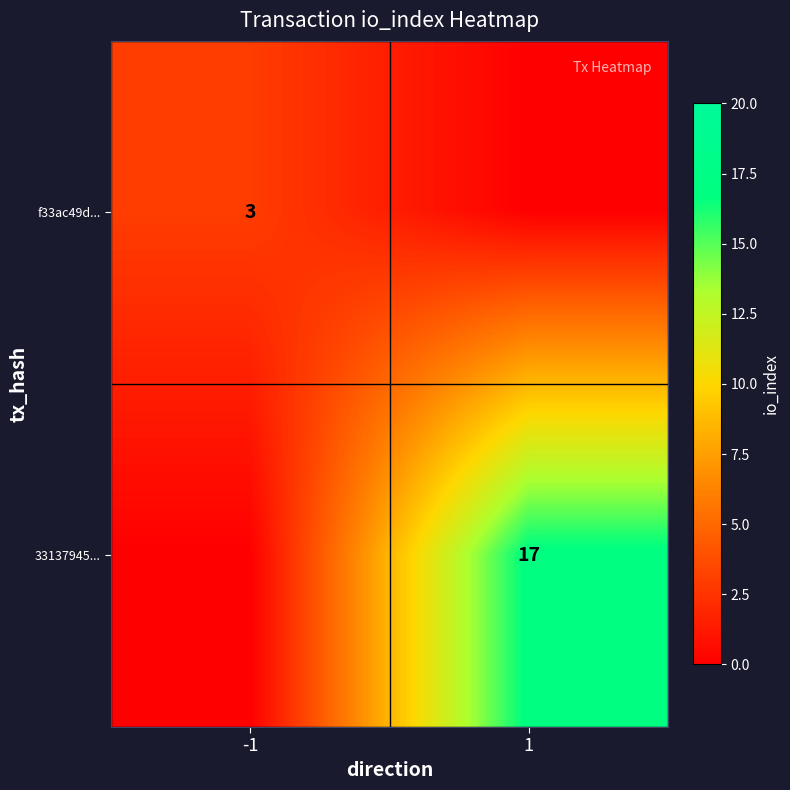

How many categories are shown in the chart?

2